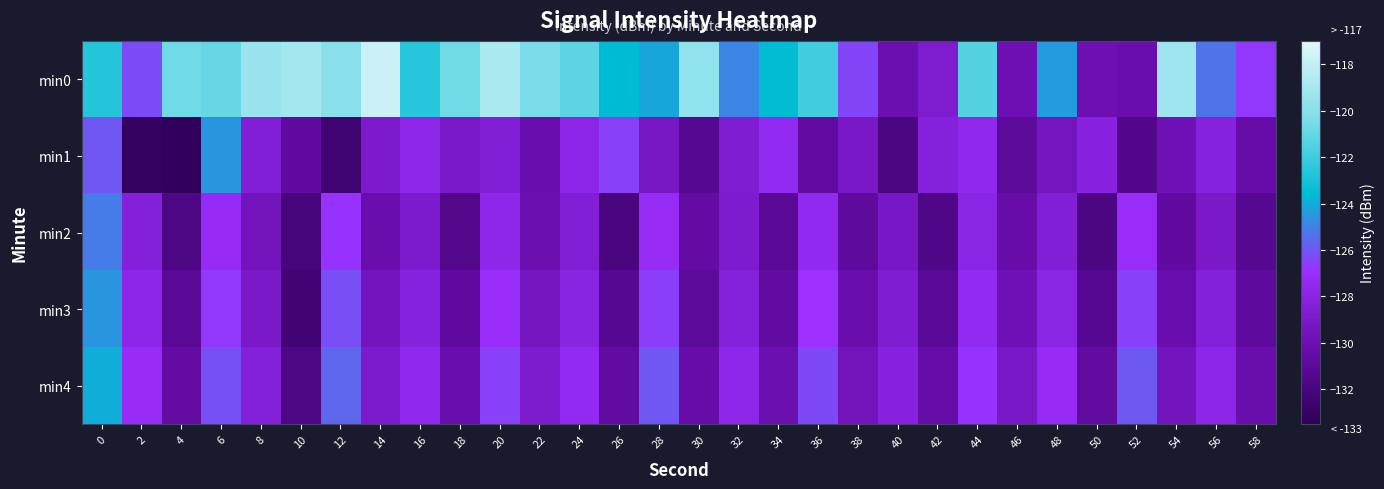

Reading left to right, extract all data points from this chart.

min0: 0=-122.7	2=-126.3	4=-120.7	6=-120.9	8=-119.4	10=-119.1	12=-120.0	14=-117.8	16=-122.6	18=-120.7	20=-118.8	22=-120.4	24=-121.2	26=-123.6	28=-124.1	30=-119.7	32=-124.9	34=-123.6	36=-122.0	38=-126.4	40=-130.0	42=-128.8	44=-121.4	46=-130.0	48=-124.4	50=-129.9	52=-130.1	54=-119.3	56=-125.3	58=-126.7
min1: 0=-126.0	2=-133.1	4=-133.3	6=-124.5	8=-128.5	10=-130.7	12=-132.5	14=-128.9	16=-127.7	18=-129.0	20=-128.5	22=-130.1	24=-127.8	26=-126.5	28=-129.3	30=-131.2	32=-128.7	34=-127.4	36=-130.6	38=-129.1	40=-131.8	42=-128.3	44=-127.6	46=-130.9	48=-129.4	50=-128.1	52=-131.5	54=-129.8	56=-128.2	58=-130.3
min2: 0=-125.1	2=-128.4	4=-131.7	6=-127.3	8=-129.6	10=-132.1	12=-126.8	14=-130.2	16=-128.9	18=-131.4	20=-127.7	22=-130.0	24=-128.6	26=-131.9	28=-127.2	30=-130.5	32=-128.8	34=-131.1	36=-127.5	38=-130.8	40=-129.2	42=-131.6	44=-127.9	46=-130.3	48=-128.5	50=-131.8	52=-127.1	54=-130.7	56=-129.0	58=-131.3
min3: 0=-124.5	2=-127.8	4=-131.1	6=-126.7	8=-129.0	10=-132.3	12=-126.2	14=-129.5	16=-128.2	18=-130.7	20=-127.1	22=-129.4	24=-128.0	26=-131.2	28=-126.6	30=-130.9	32=-128.3	34=-130.6	36=-126.9	38=-130.2	40=-128.7	42=-131.0	44=-127.4	46=-129.7	48=-127.9	50=-131.2	52=-126.5	54=-130.1	56=-128.4	58=-130.8
min4: 0=-123.9	2=-127.2	4=-130.5	6=-126.1	8=-128.4	10=-131.7	12=-125.6	14=-128.9	16=-127.6	18=-130.1	20=-126.5	22=-128.8	24=-127.4	26=-130.6	28=-126.0	30=-130.3	32=-127.7	34=-130.0	36=-126.3	38=-129.6	40=-128.1	42=-130.4	44=-126.8	46=-129.1	48=-127.3	50=-130.6	52=-125.9	54=-129.5	56=-127.8	58=-130.2